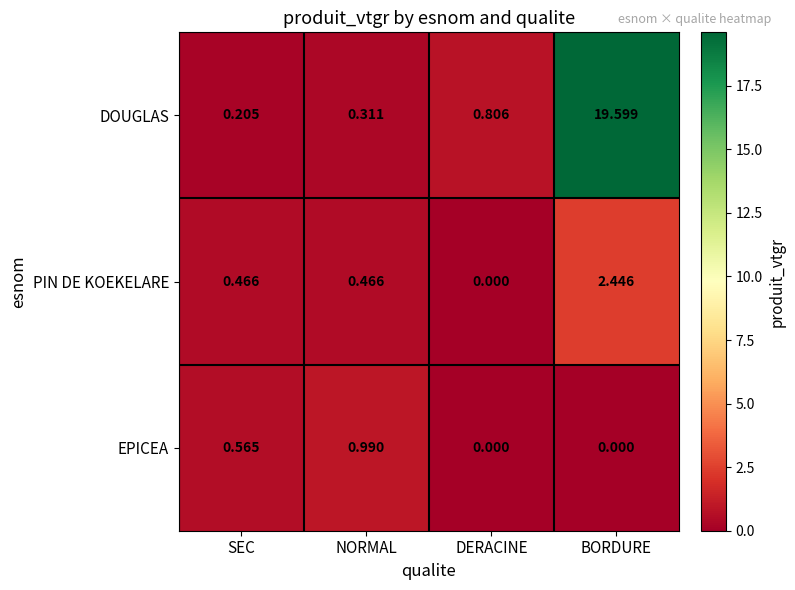

At which label does PIN DE KOEKELARE reach its peak?

BORDURE